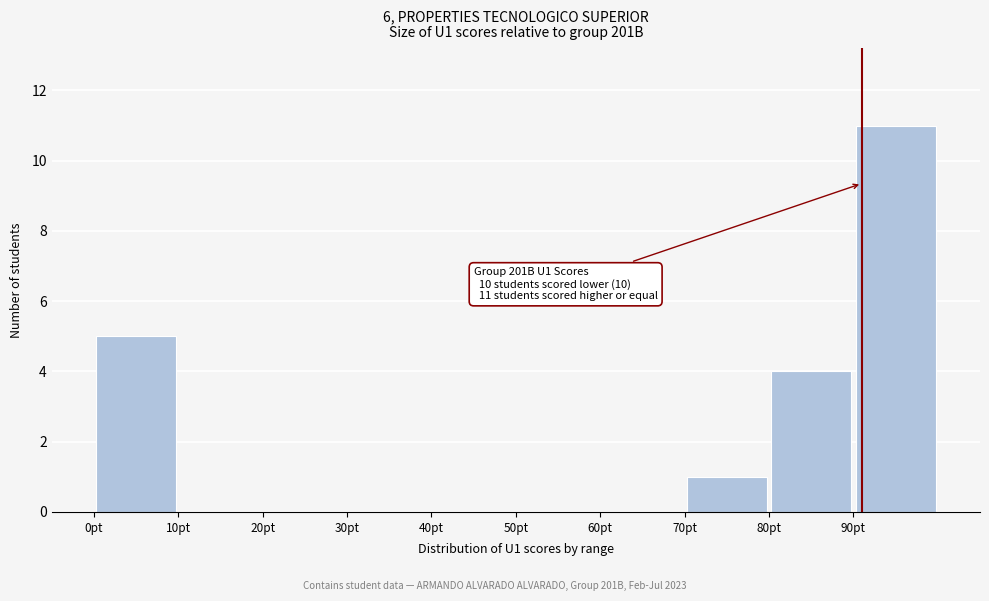

Which range on the x-axis has the tallest bar?

90 to 100